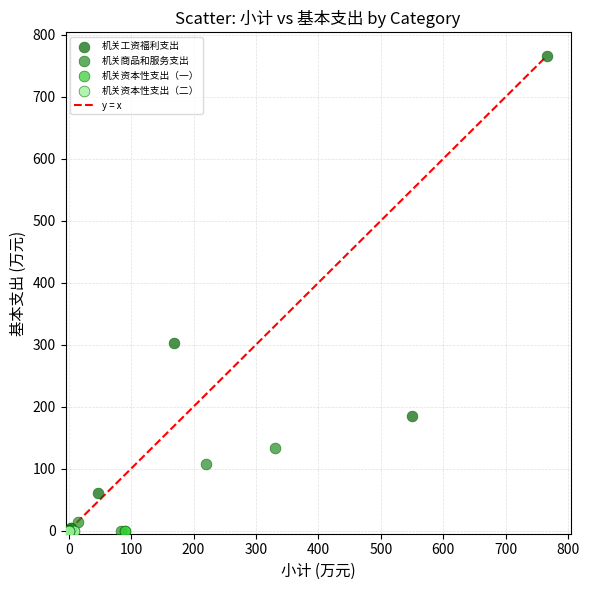

Which series reaches the maximum Y coordinate?

机关工资福利支出